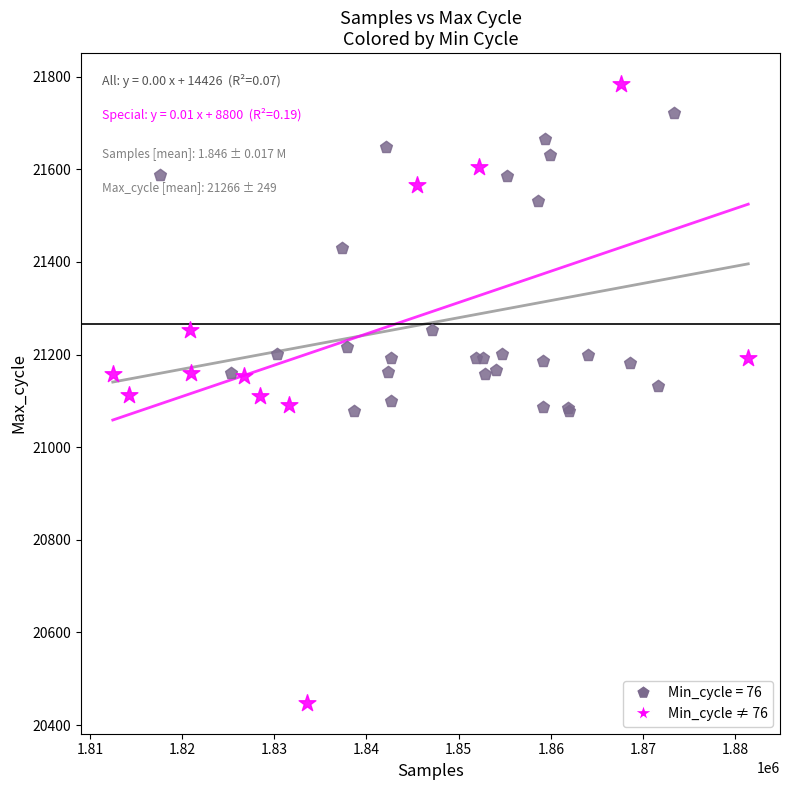

Which series reaches the maximum Y coordinate?

Min_cycle ≠ 76